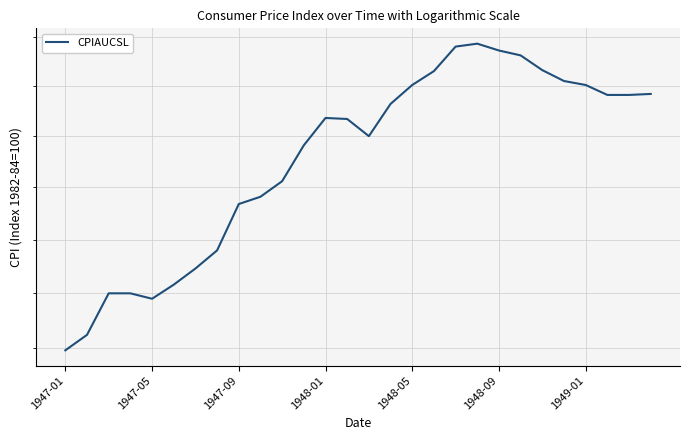

How many lines are shown in the chart?

1